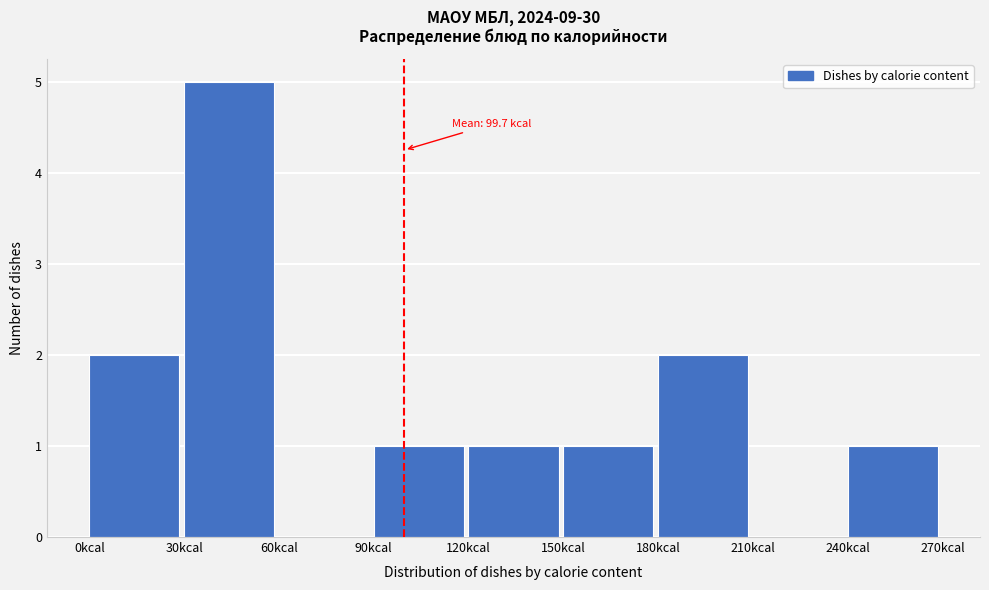

Which range on the x-axis has the tallest bar?

30 to 60